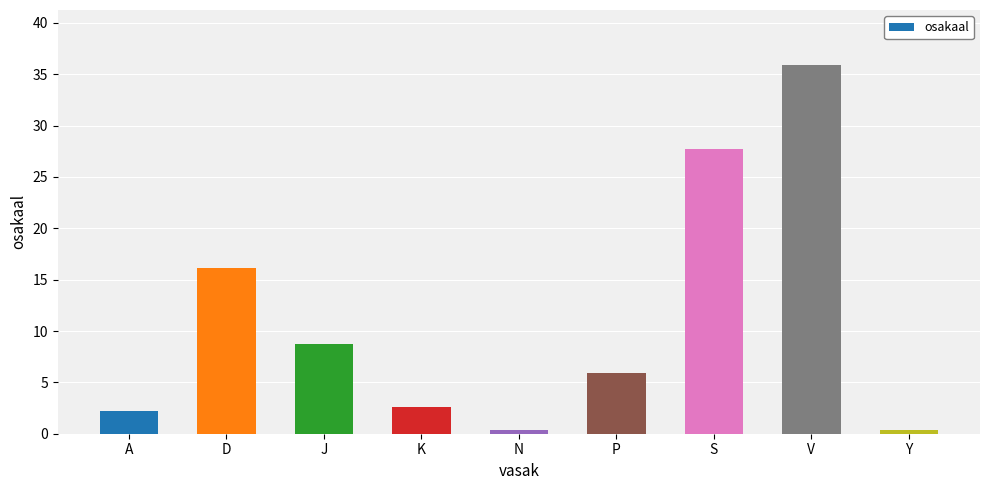

What is the label of the 8th bar from the left?

V